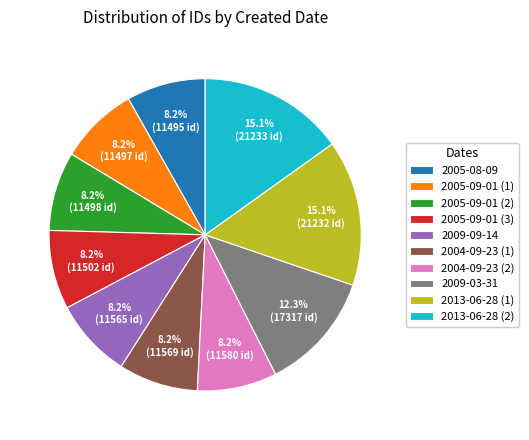

How much of the chart is everything except 2004-09-23 (1)?

91.8%